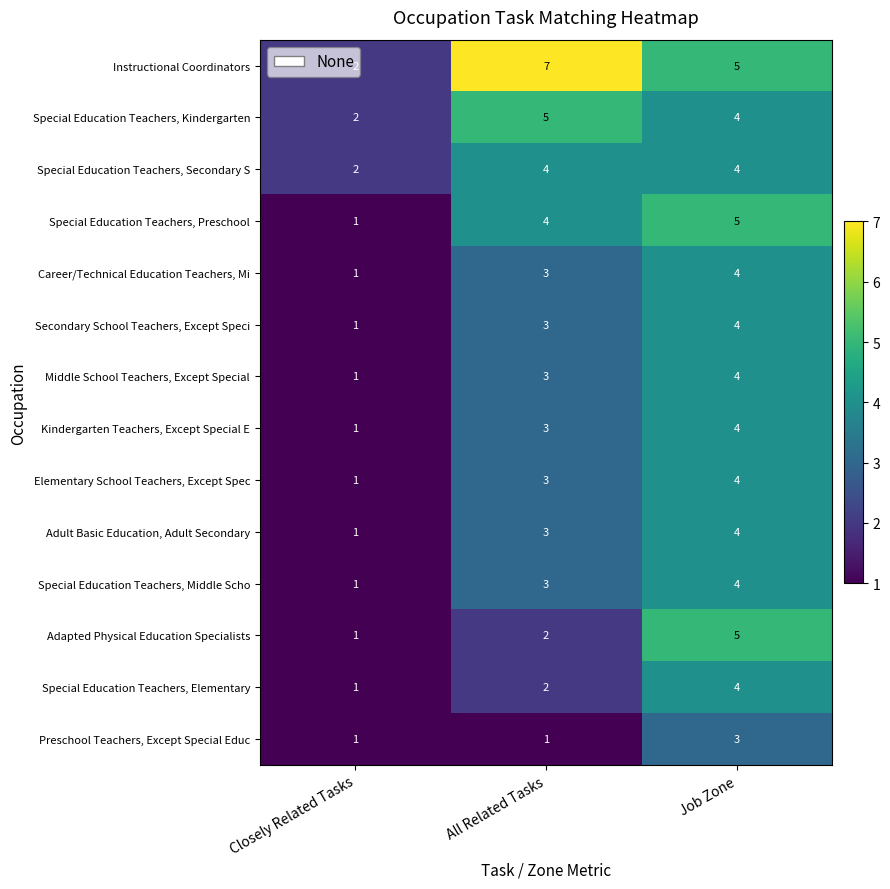

What is the sum of the Special Education Teachers, Middle Scho values at Closely Related Tasks and All Related Tasks?

4